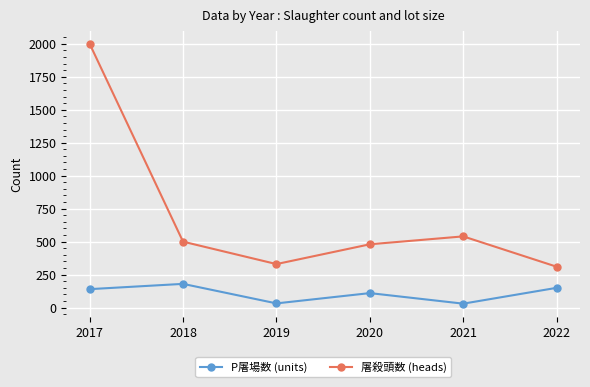

Is it true that P屠場数 (units) equals 150 at 2022?

True